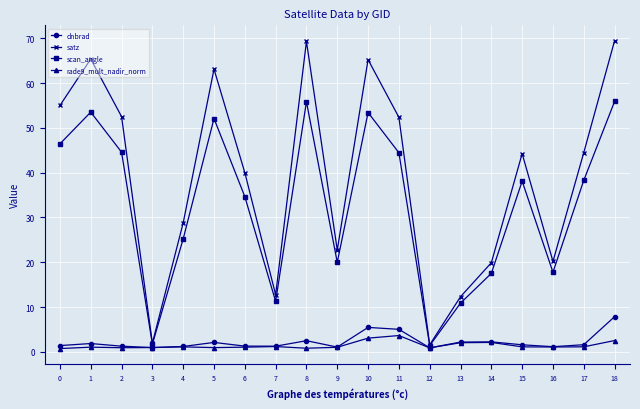

Between 0 and 14, which series saw the biggest shift?

satz